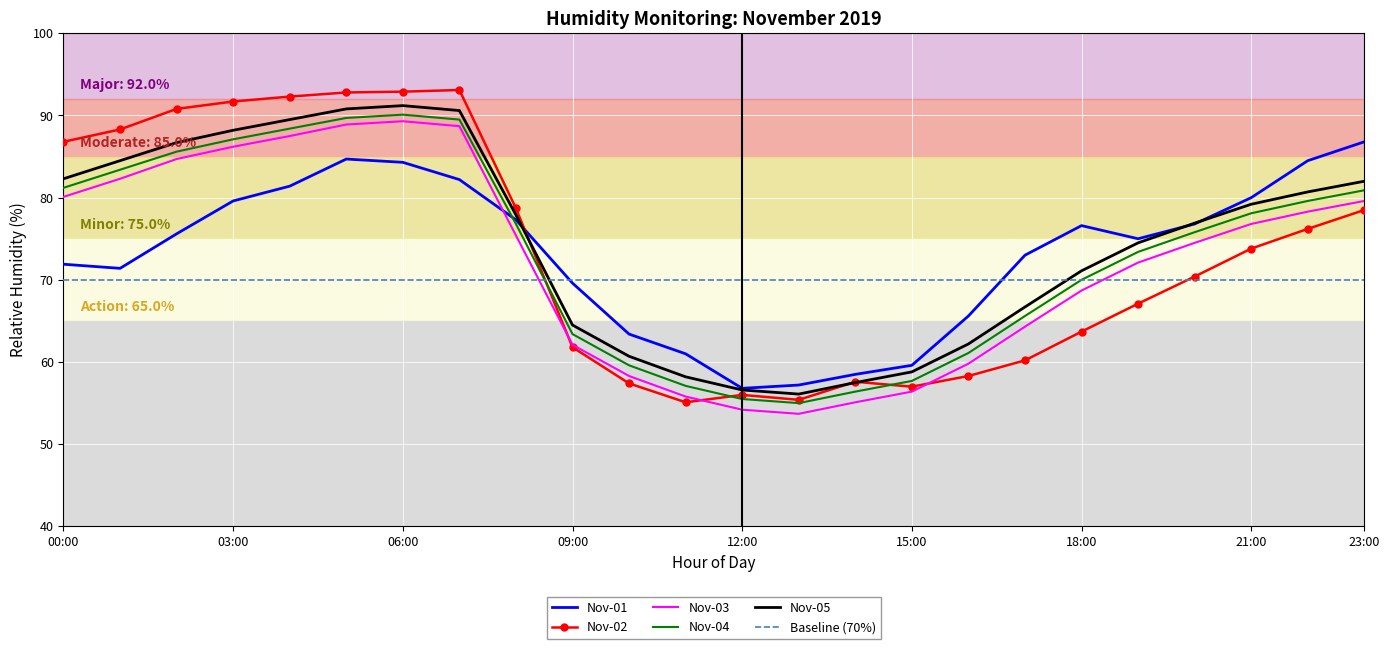

What are all the series names shown in the legend?

Nov-01, Nov-02, Nov-03, Nov-04, Nov-05, Baseline (70%)